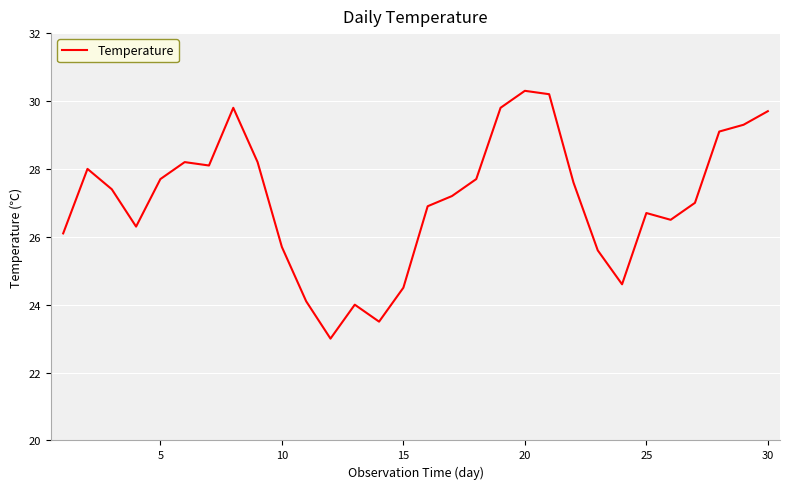

What is the maximum value shown in the chart?

30.3